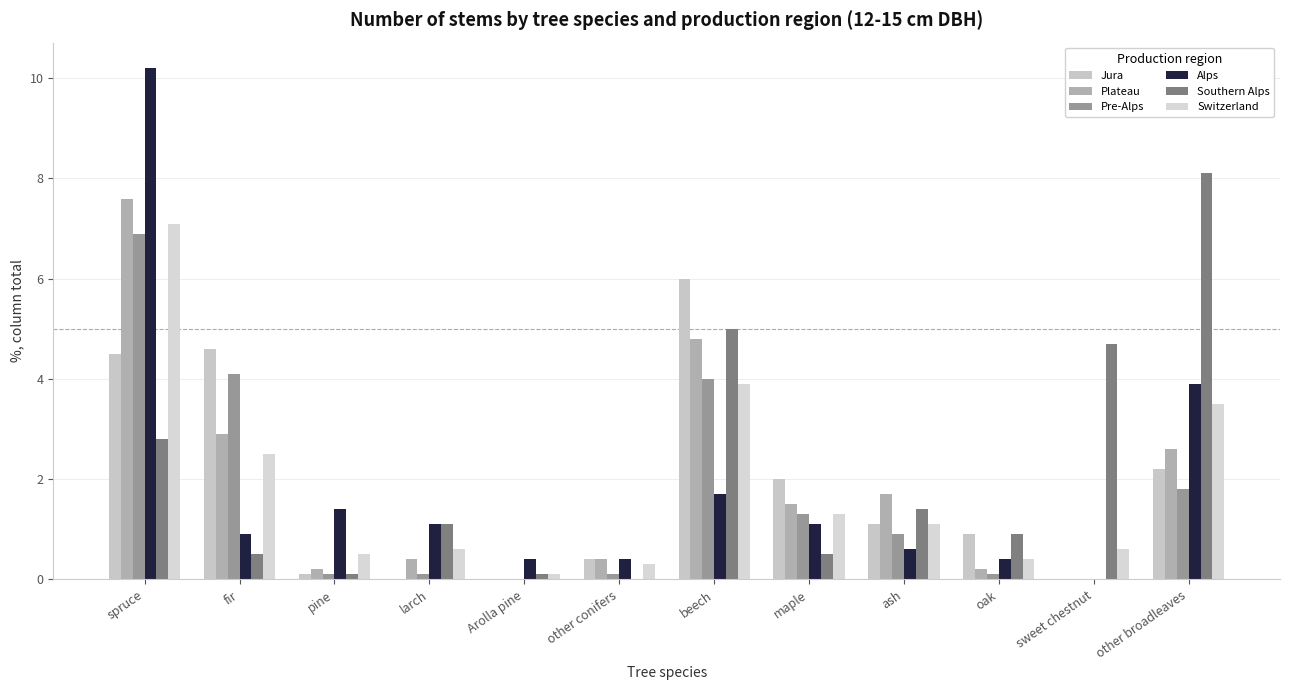

Are the bars horizontal?

No